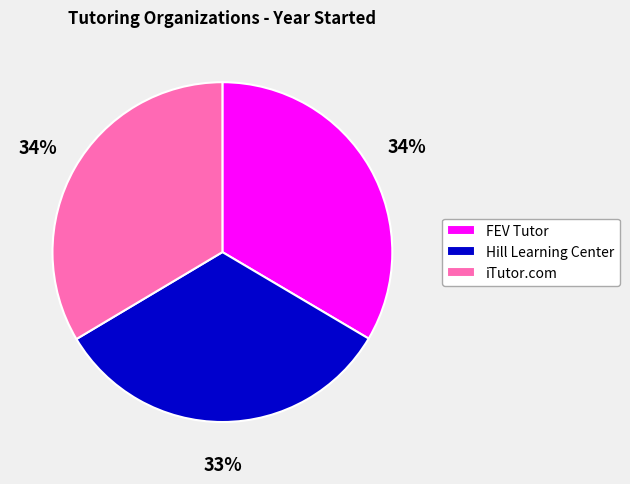

To the nearest percent, what percentage of the pie is Hill Learning Center?

33%